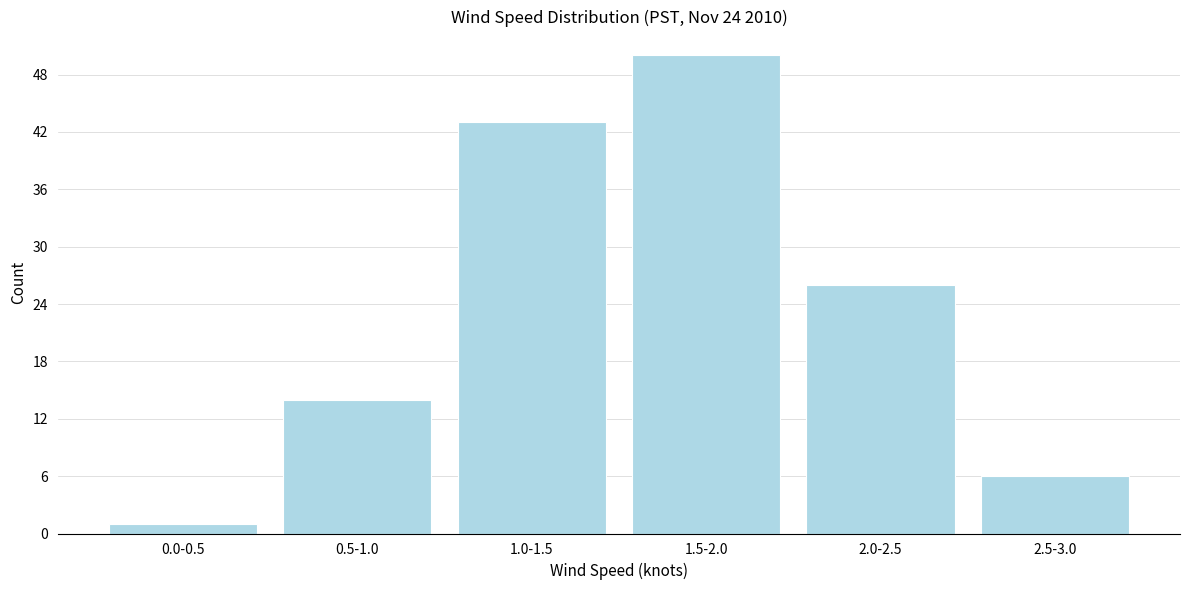

Reading left to right, extract all data points from this chart.

0.0-0.5=1	0.5-1.0=14	1.0-1.5=43	1.5-2.0=50	2.0-2.5=26	2.5-3.0=6